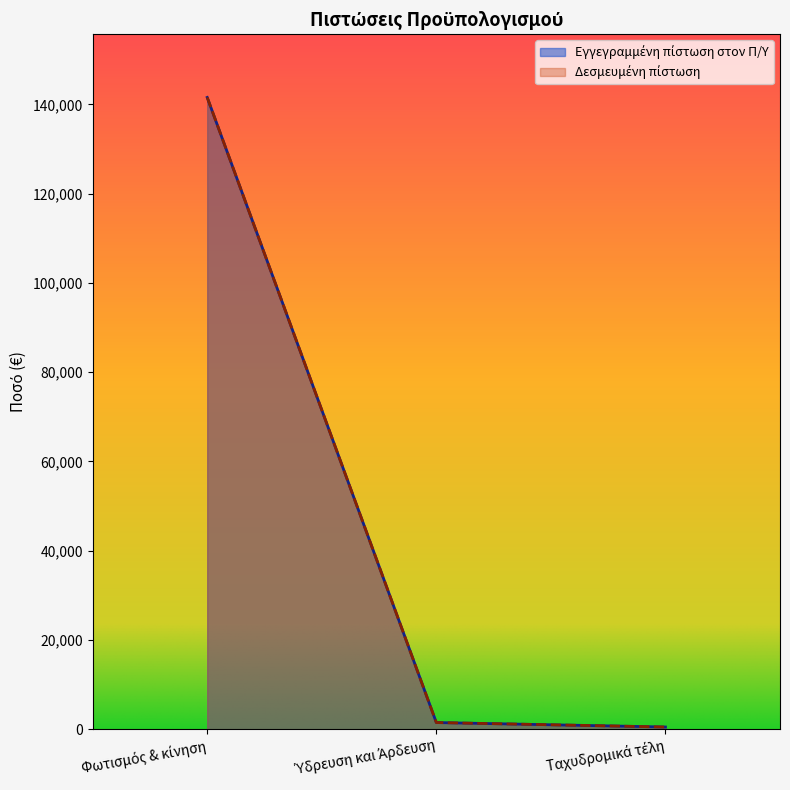

What is the label of the 1st point from the left?

Φωτισμός & κίνηση